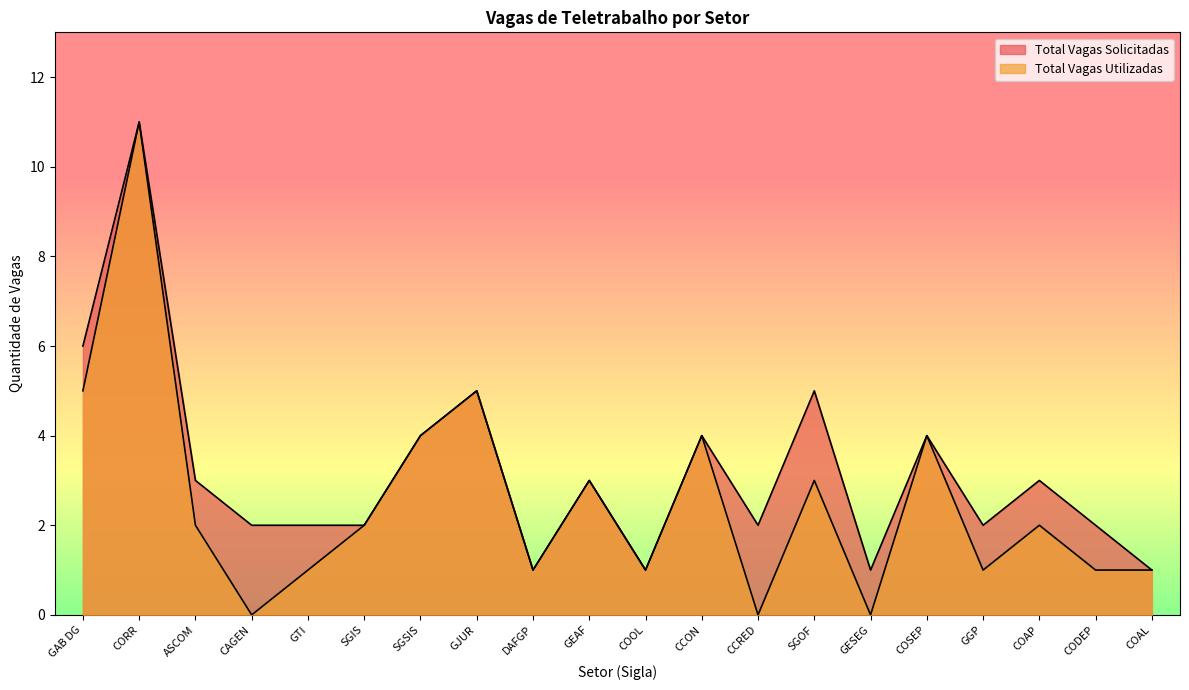

True or false: Total Vagas Solicitadas and Total Vagas Utilizadas intersect in this chart.

False